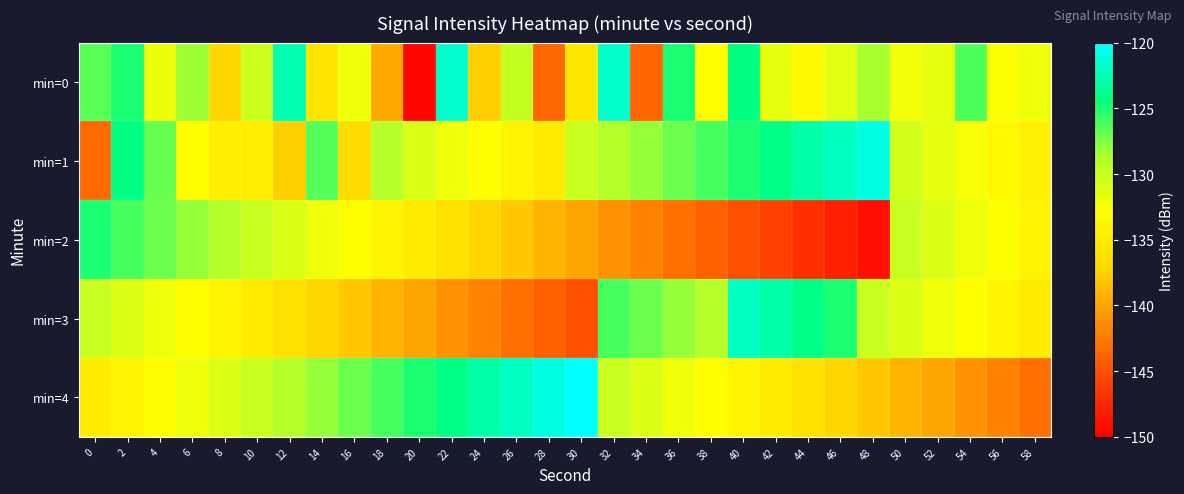

What is the total value across all series at 6?

-654.5